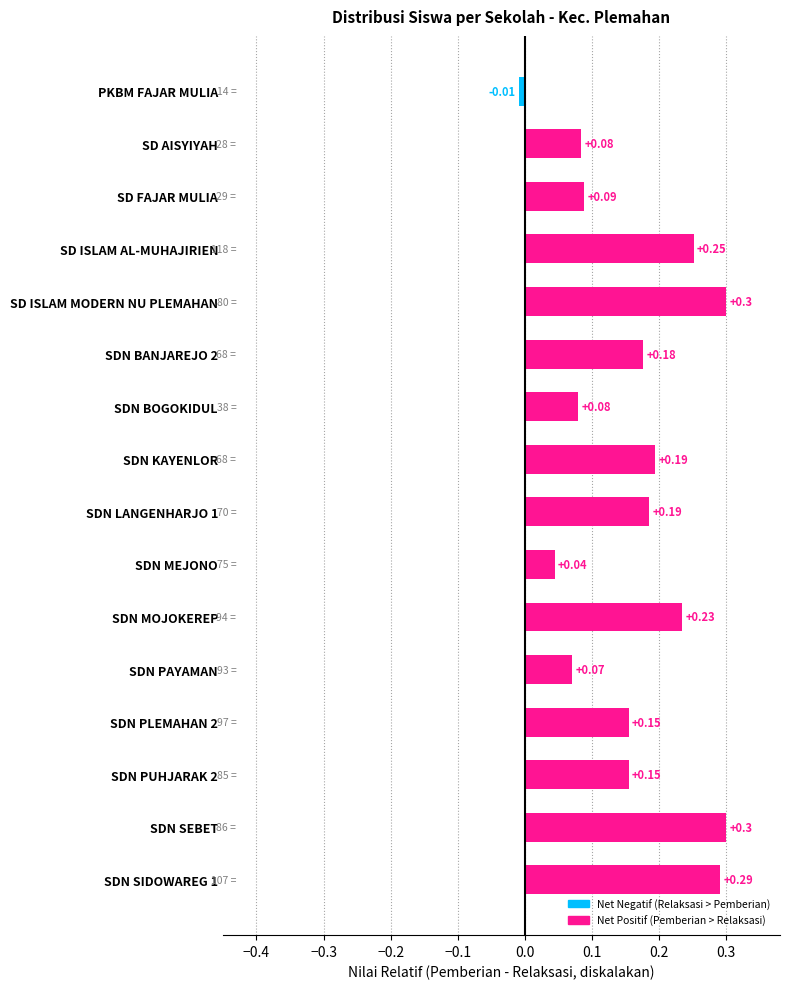

Between SDN MEJONO and SD ISLAM MODERN NU PLEMAHAN, which is larger?

SD ISLAM MODERN NU PLEMAHAN